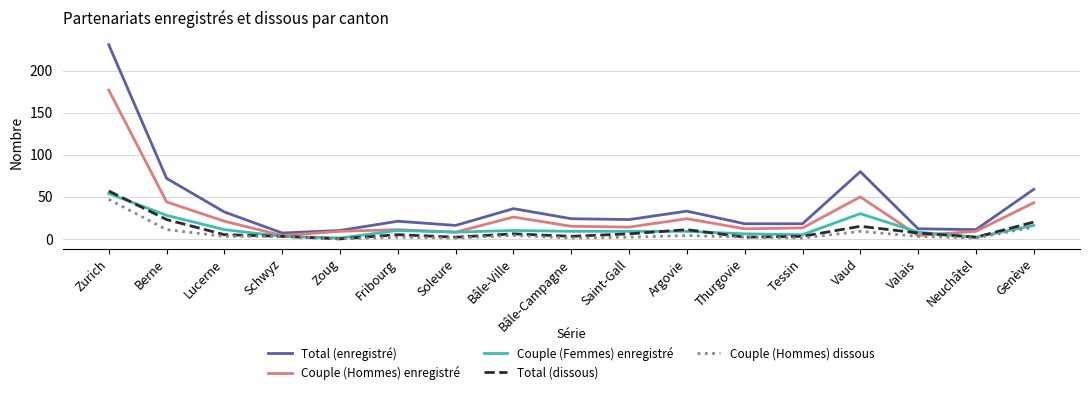

Which series changed the most between Lucerne and Soleure?

Total (enregistré)